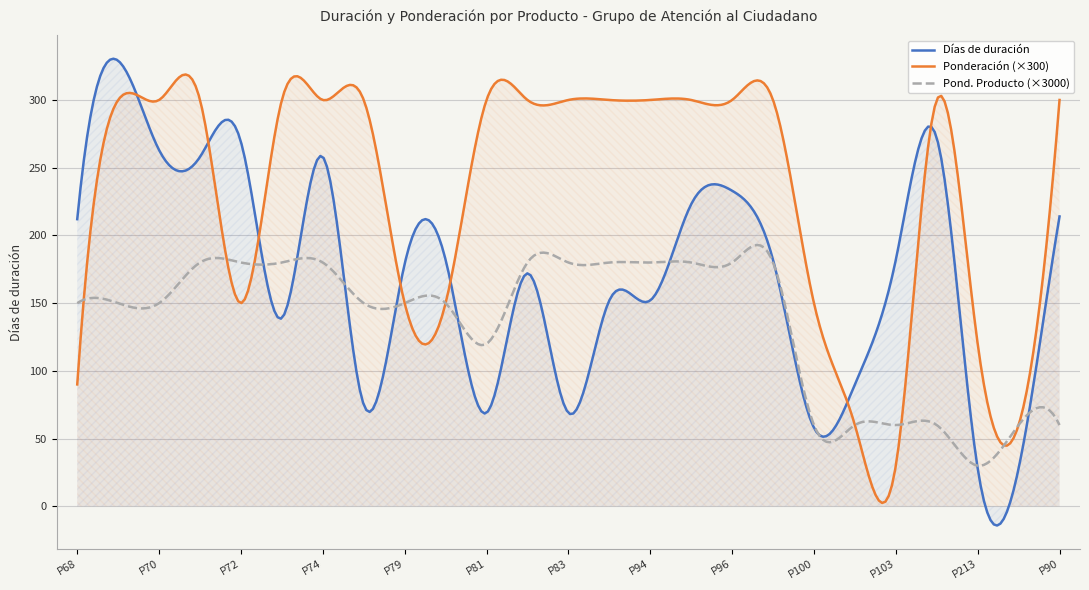

Which series has the largest total across all categories?

Ponderación (×300)